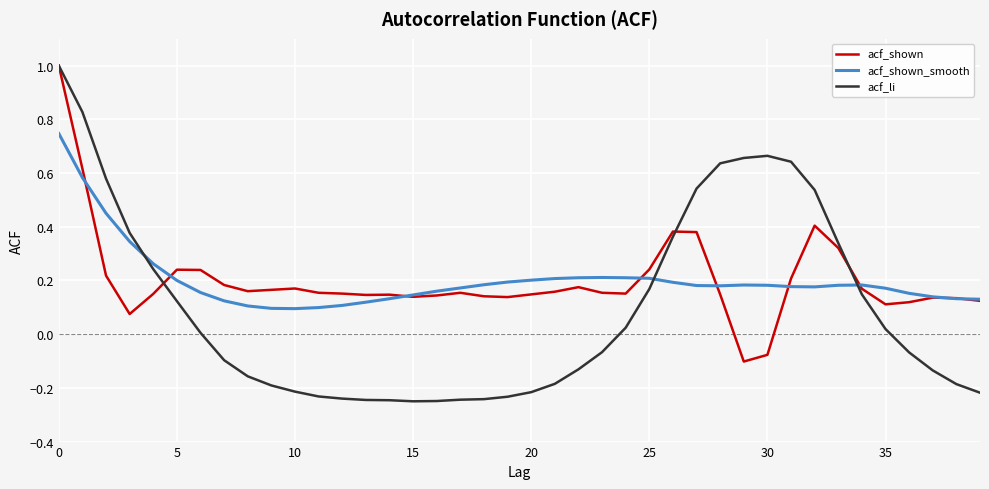

Which series has the widest spread of values?

acf_li